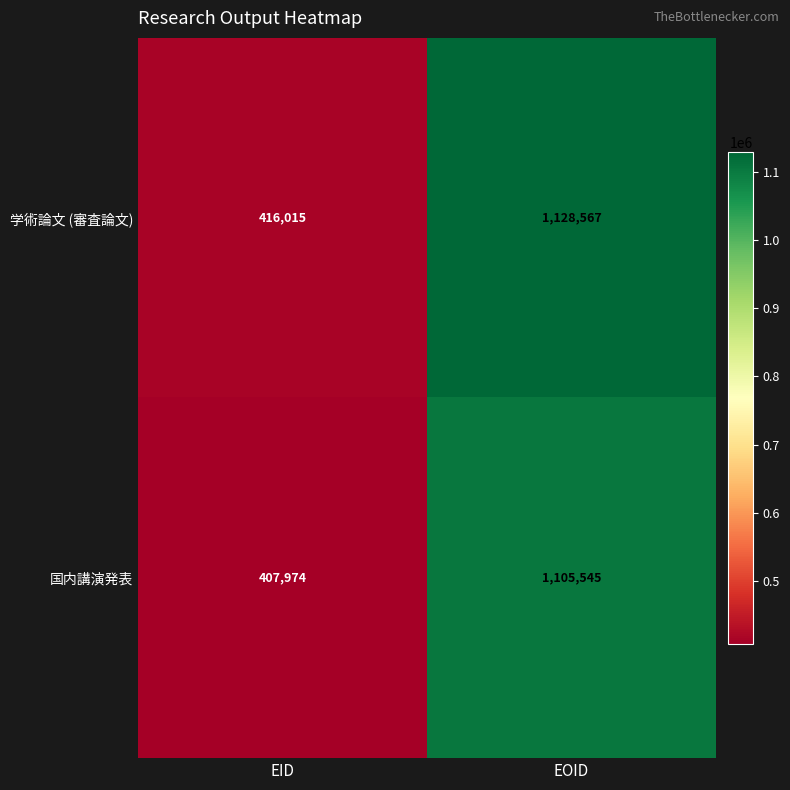

Reading left to right, what are all the values shown in this chart?

学術論文 (審査論文): 416015	1128567
国内講演発表: 407974	1105545